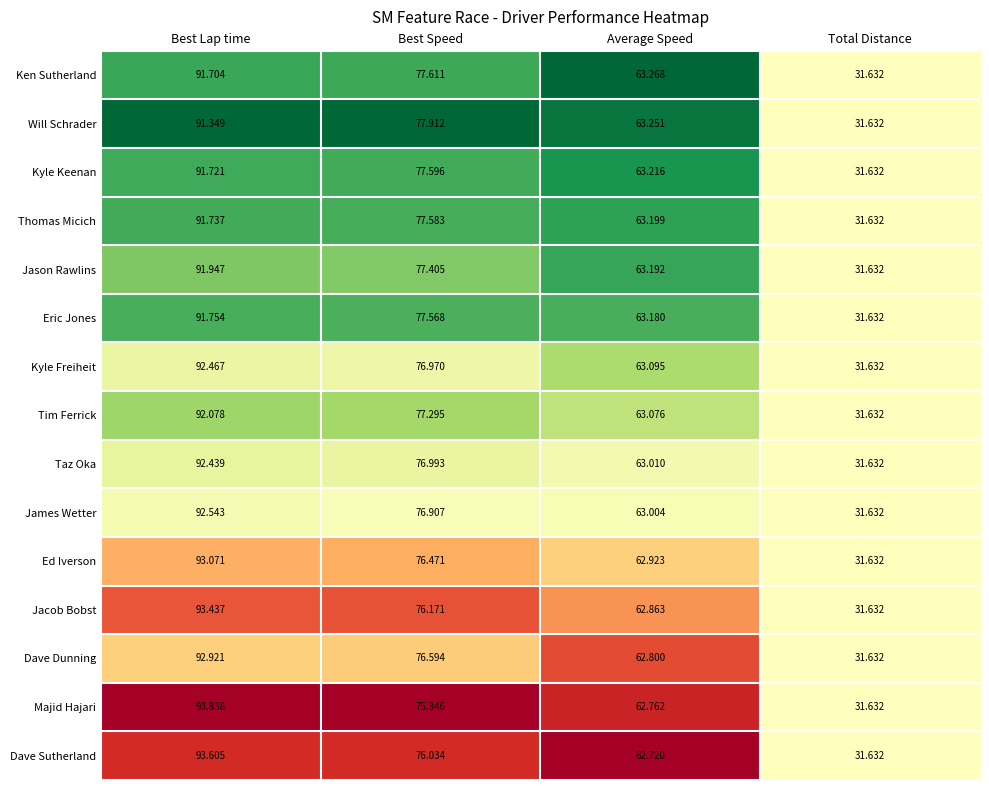

Which series has the largest total across all categories?

Ken Sutherland